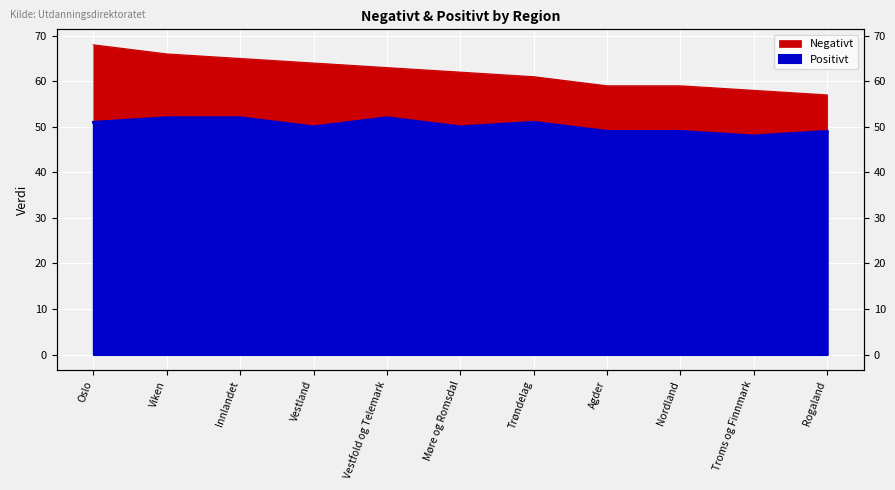

Read the Negativt value at Troms og Finnmark, to the nearest 10.

60